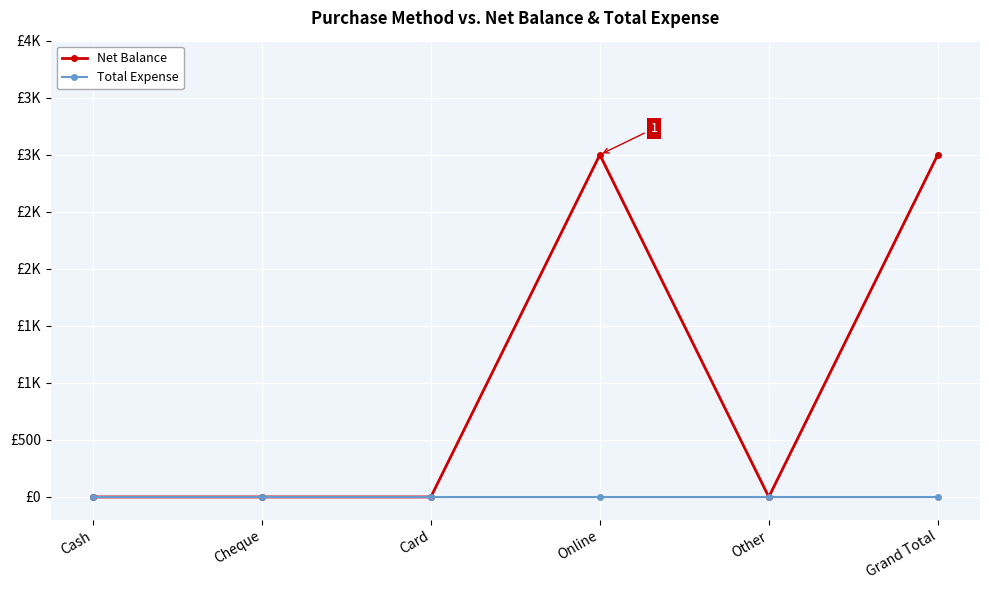

Does the chart have visible grid lines?

Yes